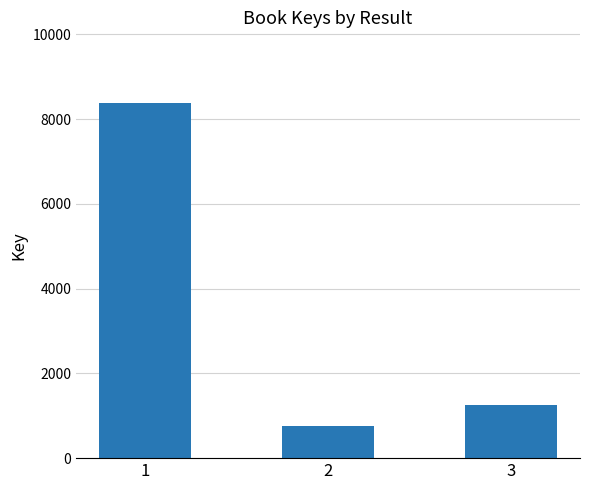

Is it true that the value at 1 is 8373?

True